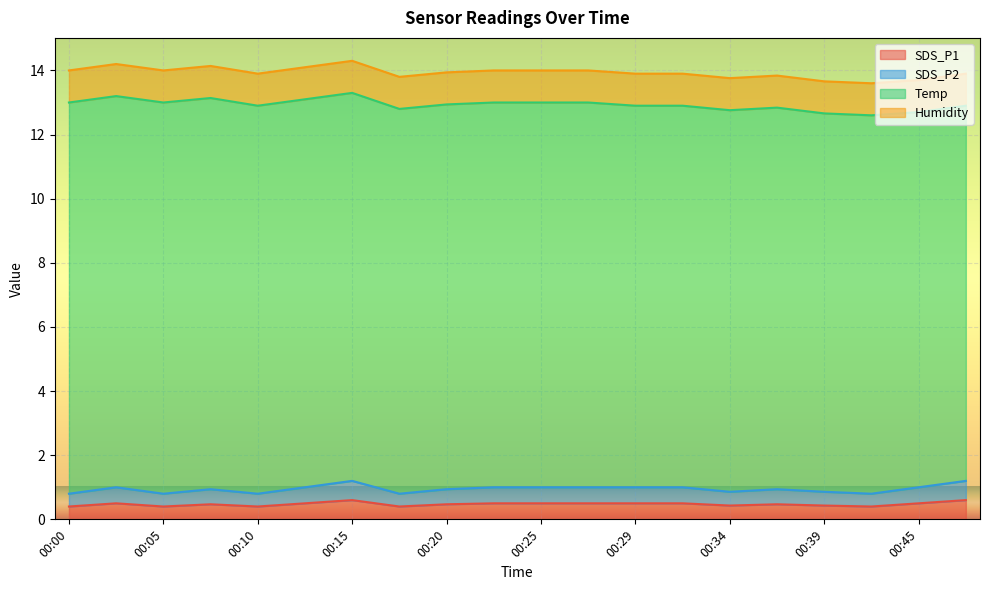

Count the SDS_P1 values in the range 0 to 1.

20